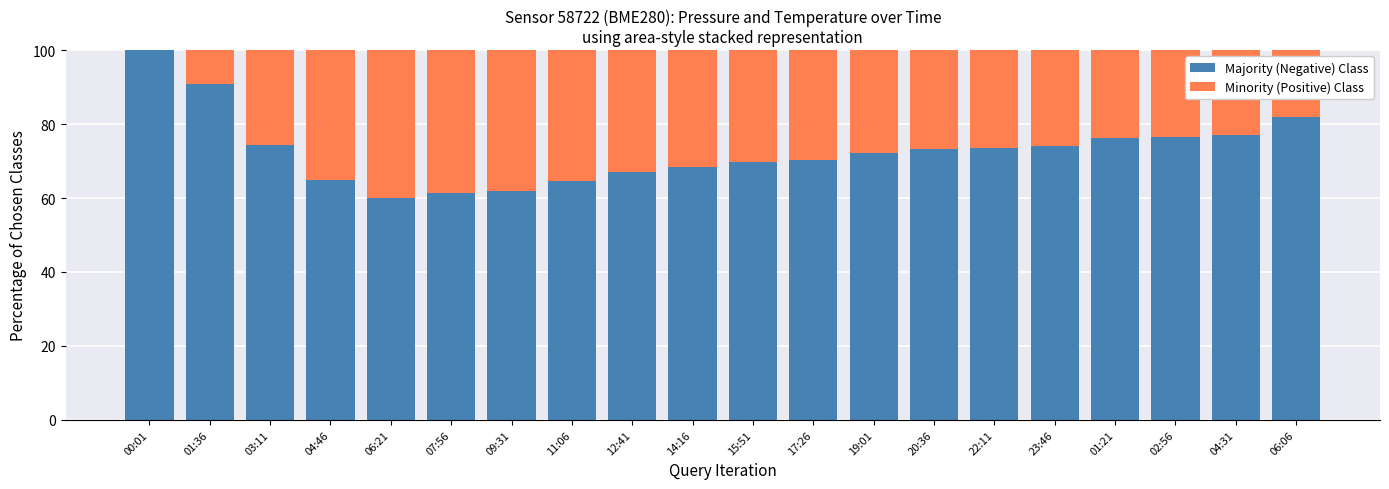

True or false: Minority (Positive) Class has a value of 28.4 at 06:06.

False